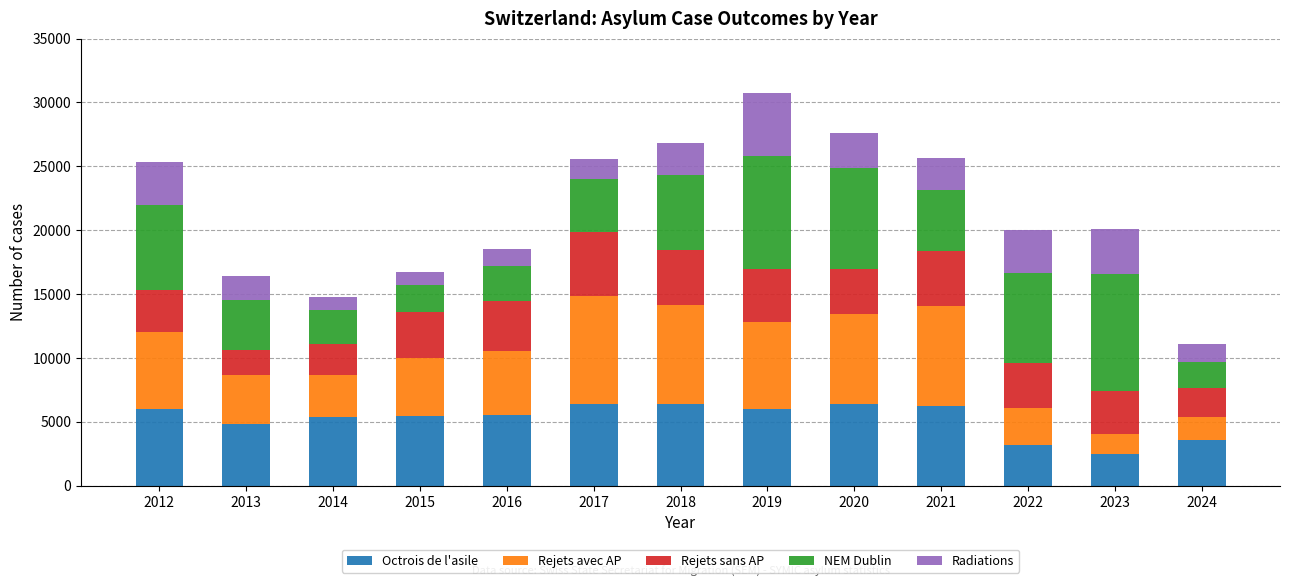

Are the bars grouped side by side (vs. stacked)?

No